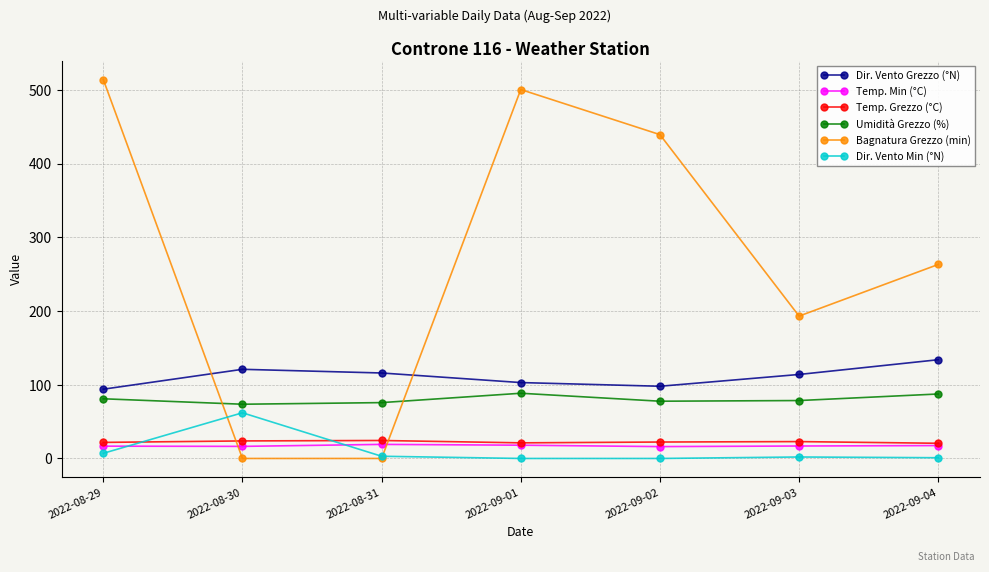

What is the highest value of the Dir. Vento Min (°N) series?

62.0